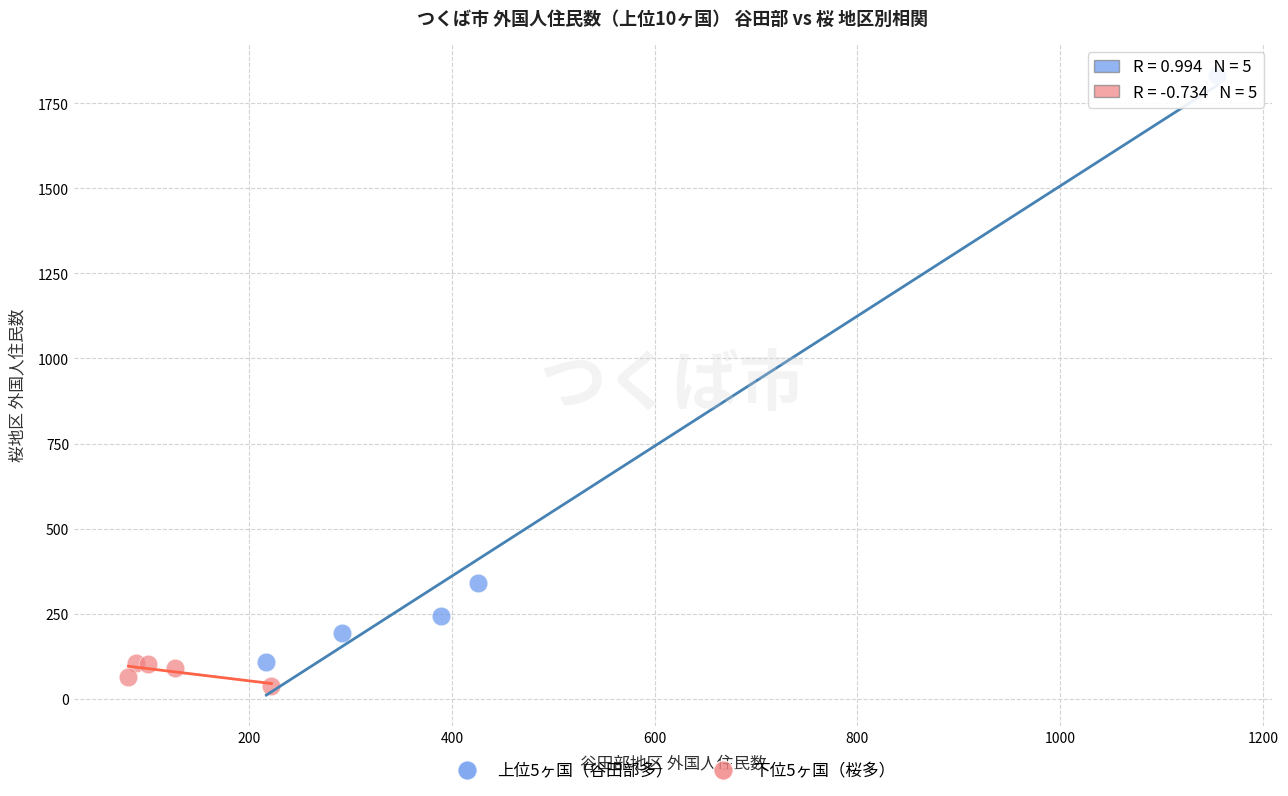

Which series has the largest Y range (max minus min)?

上位5ヶ国（谷田部多）